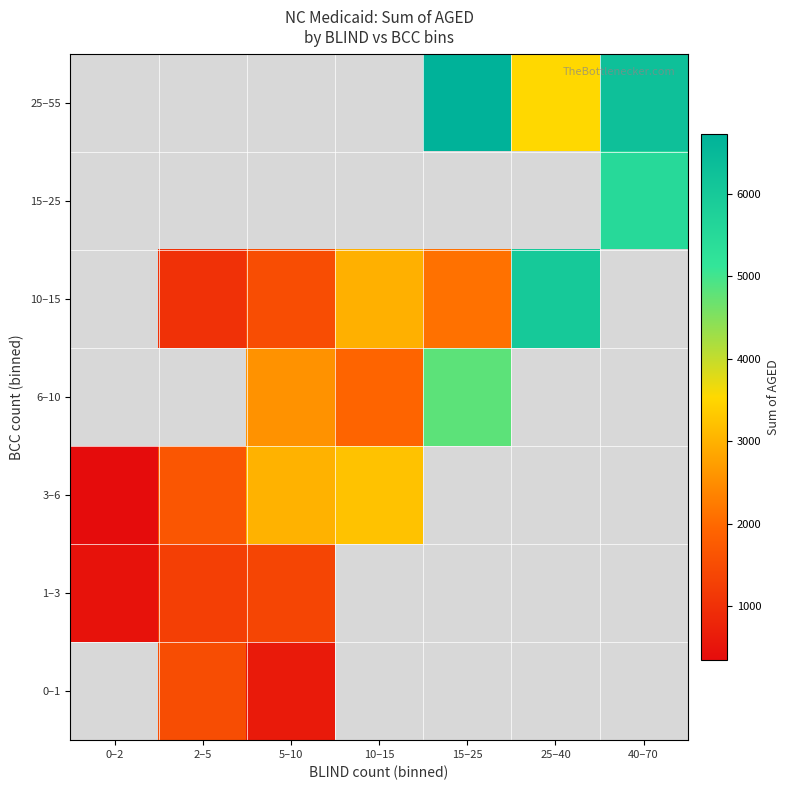

How many data points does each series have?

7